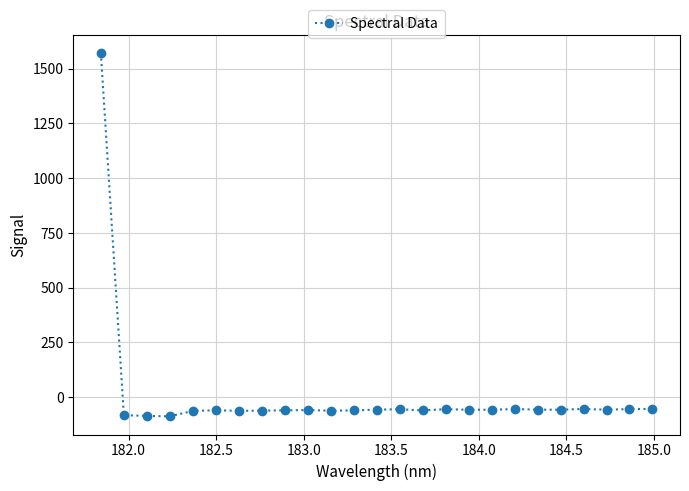

How many negative values are there?

24